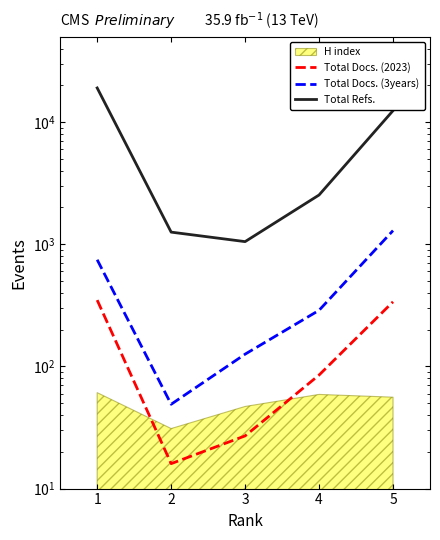

At which label does Total Docs. (3years) reach its peak?

5